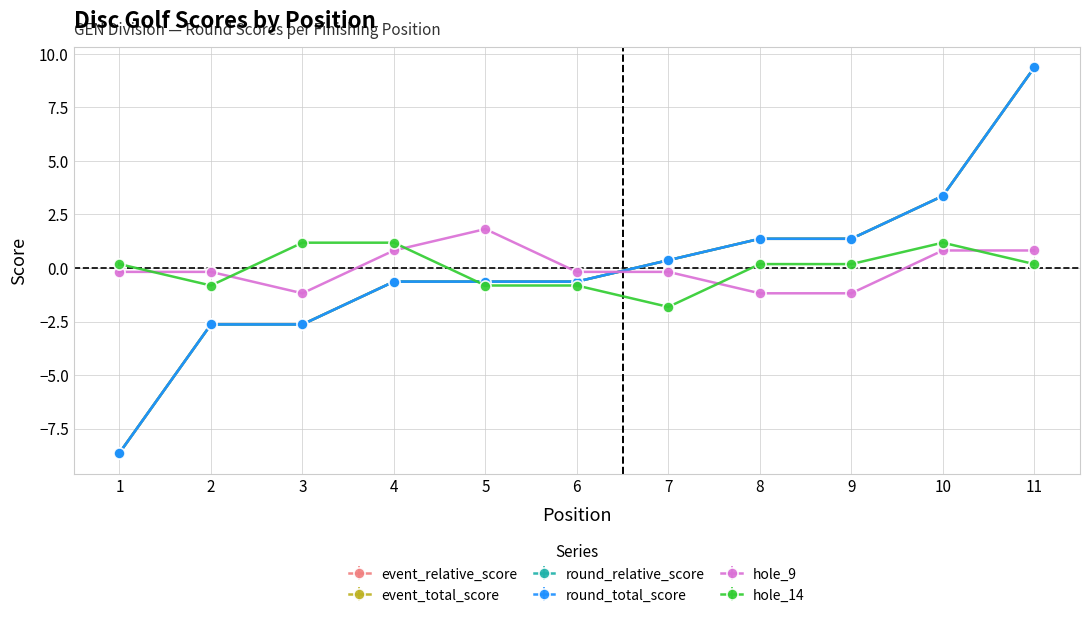

What is the value of the event_relative_score point at the 2nd from the left?

-2.6